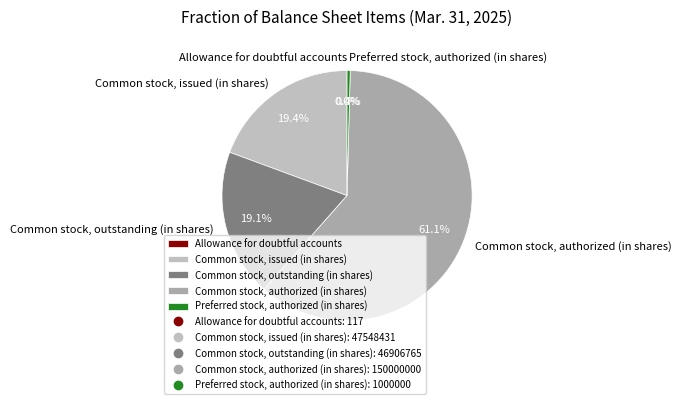

What percentage is NOT represented by Common stock, authorized (in shares)?

38.9%